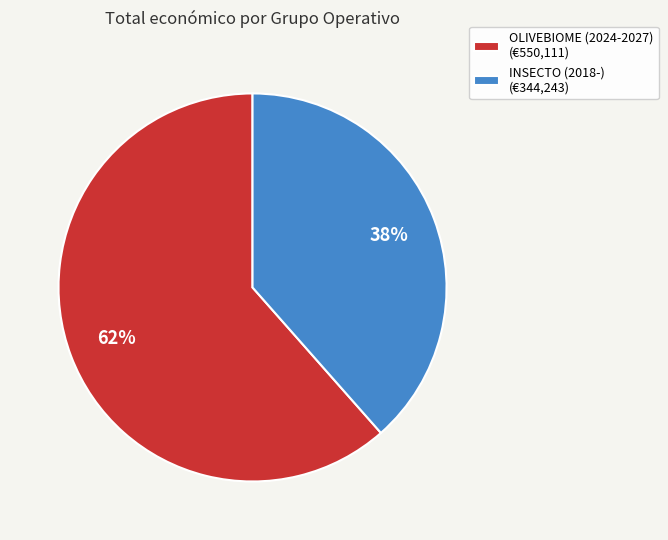

Is the sum of OLIVEBIOME (2024-2027) (€550,111) and INSECTO (2018-) (€344,243) greater than half?

Yes